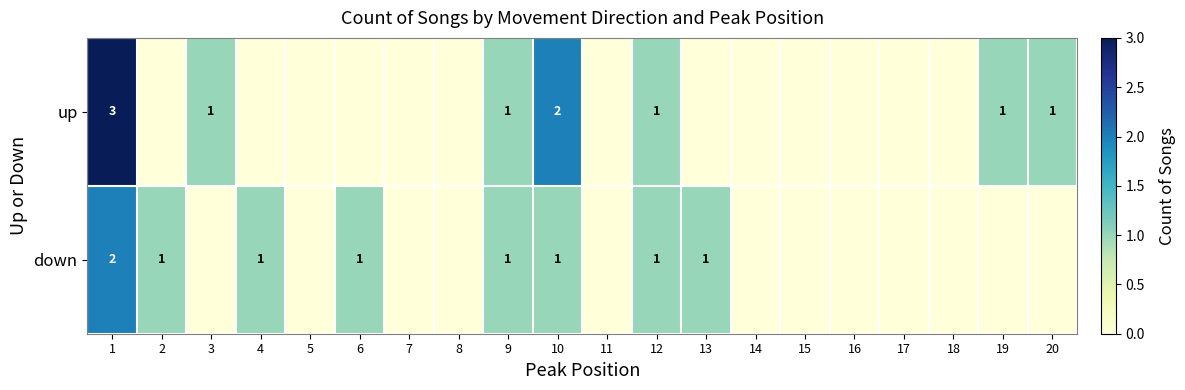

True or false: down has a value of 2 at 9.

False